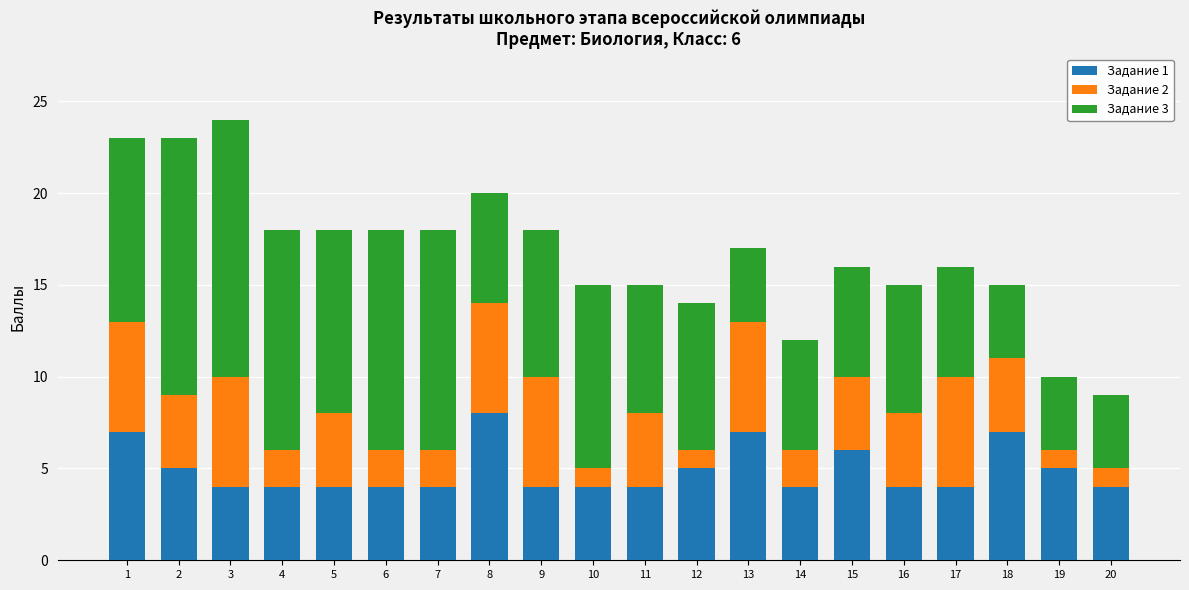

The Задание 1 series shows 7 at 9. True or false?

False